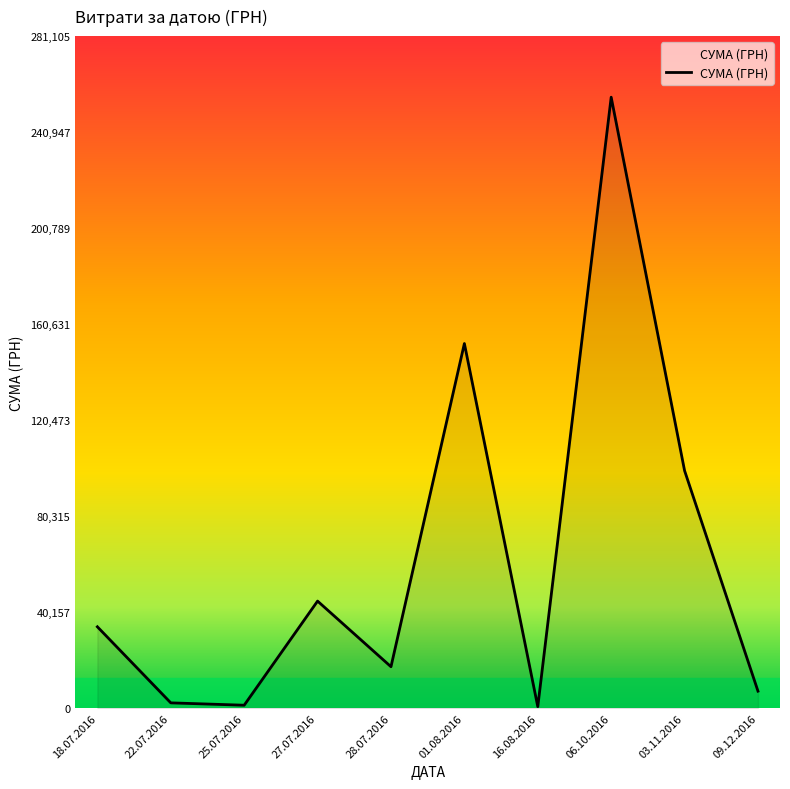

Is it true that the value at 06.10.2016 is 255550.2?

True